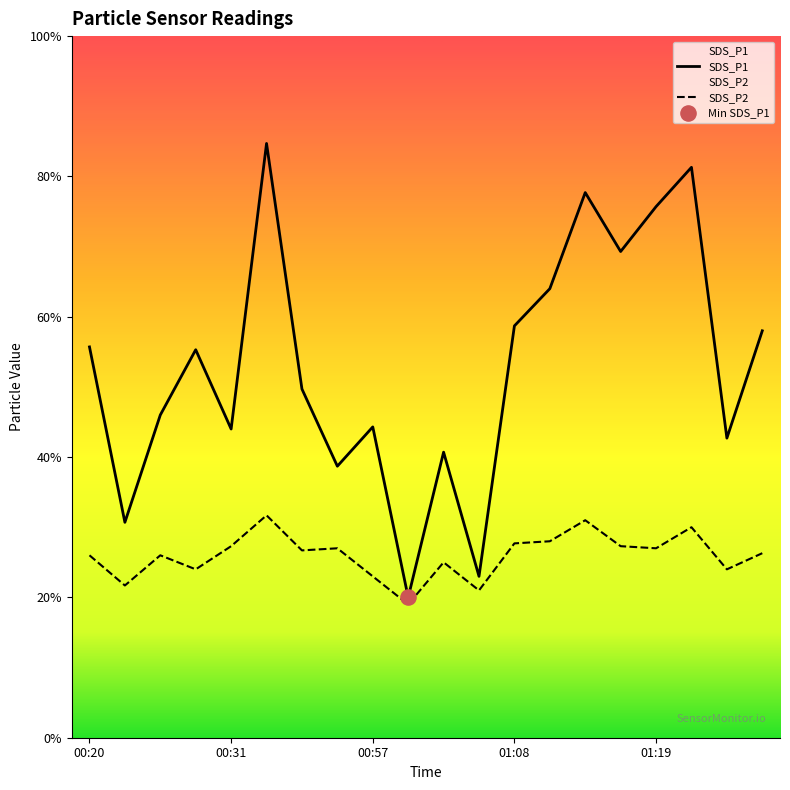

Which series reaches the maximum Y coordinate?

SDS_P1